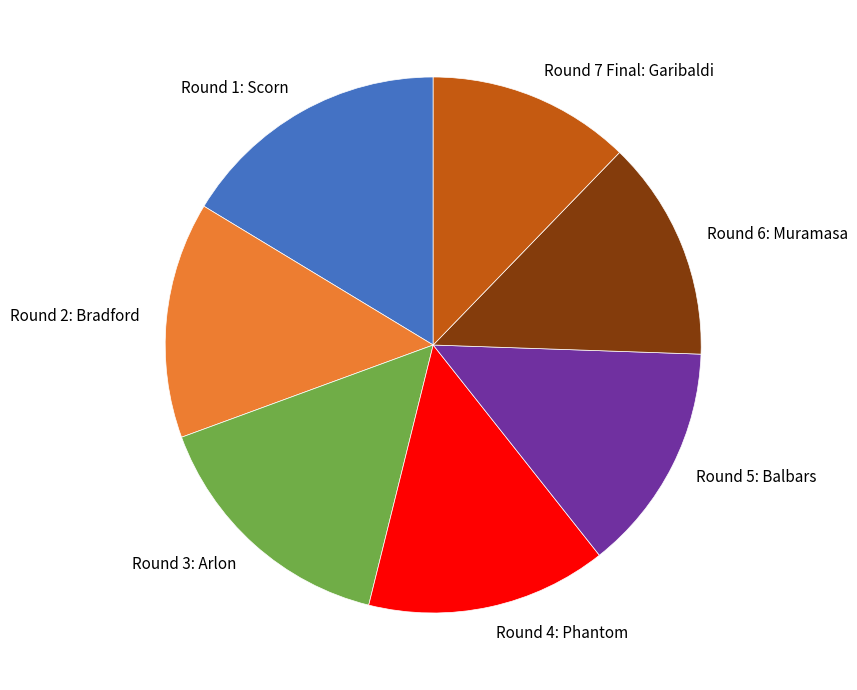

What is the smallest slice in the pie chart?

Round 7 Final: Garibaldi